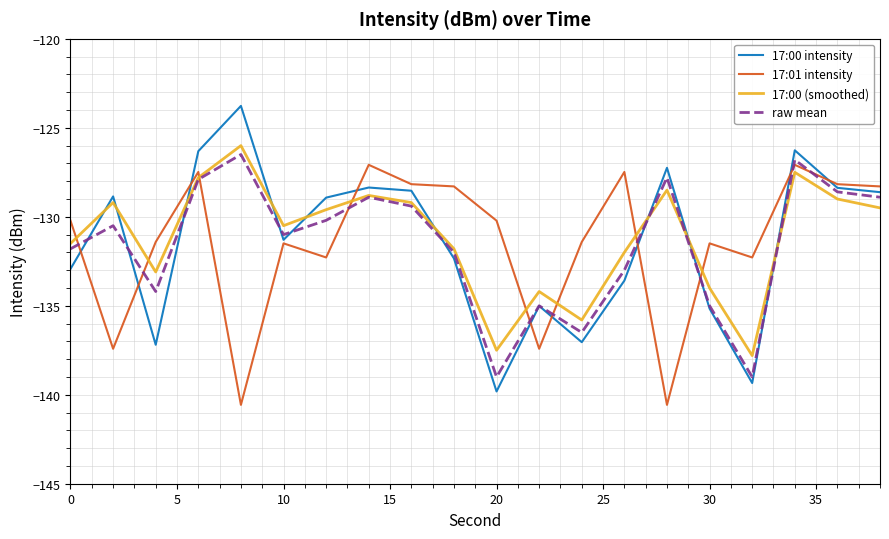

What are all the series names shown in the legend?

17:00 intensity, 17:01 intensity, 17:00 (smoothed), raw mean